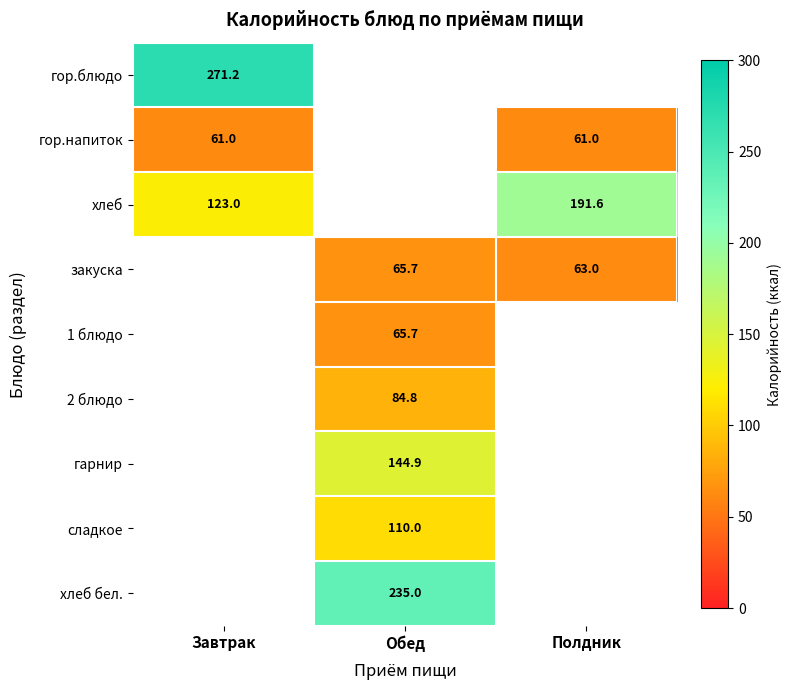

The хлеб series shows 123.0 at Завтрак. True or false?

True